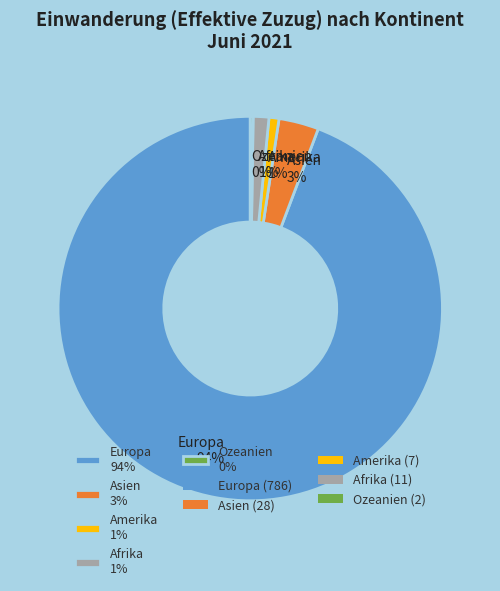

Is there a majority slice in this chart?

Yes